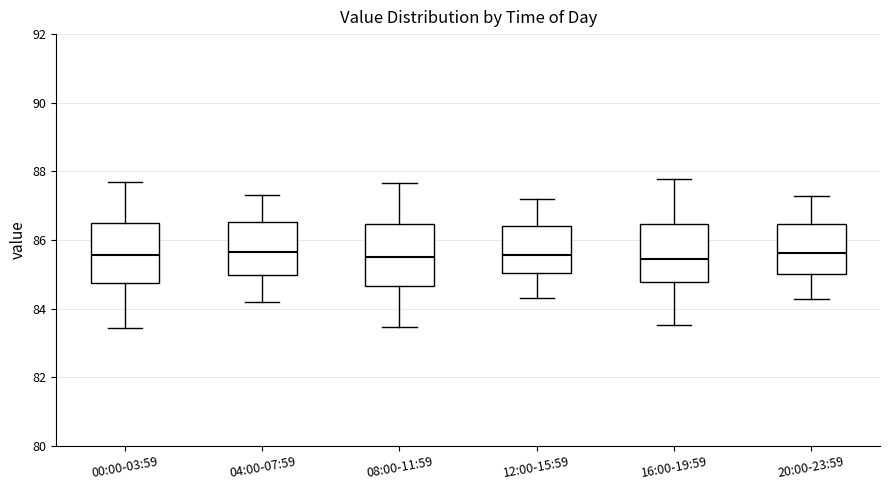

Reading left to right, read every box against the y-axis: the position of its median line, the range the box covers, and the ends of its whiskers. The values are not printed on the chart, so give them approximately, as read against the axis.

00:00-03:59: median 85.6, box 84.8 to 86.4, whiskers 83.4 to 87.6
04:00-07:59: median 85.6, box 85.0 to 86.6, whiskers 84.2 to 87.4
08:00-11:59: median 85.6, box 84.6 to 86.4, whiskers 83.4 to 87.6
12:00-15:59: median 85.6, box 85.0 to 86.4, whiskers 84.4 to 87.2
16:00-19:59: median 85.4, box 84.8 to 86.4, whiskers 83.6 to 87.8
20:00-23:59: median 85.6, box 85.0 to 86.4, whiskers 84.2 to 87.2